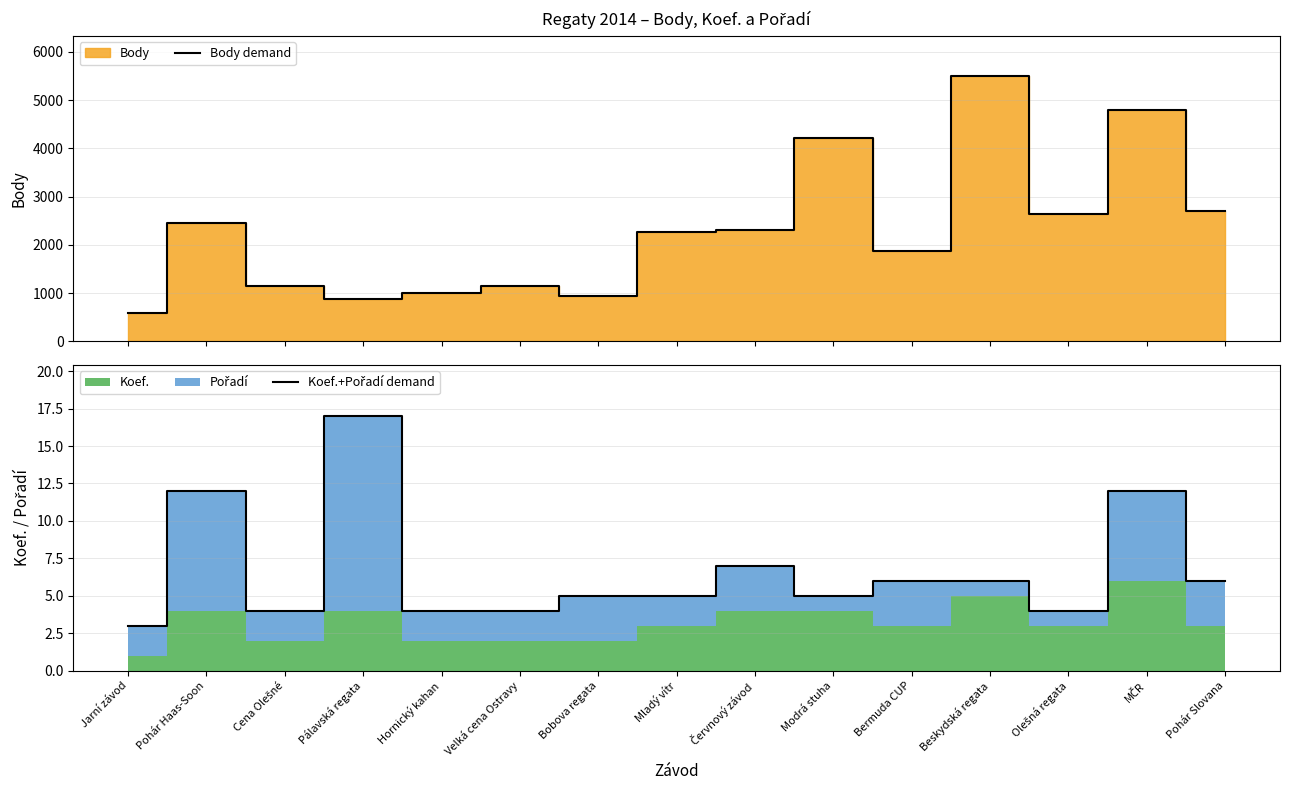

Reading right to left, transcribe all the data shown in this chart.

Body demand: 2708	4800	2637	5505	1872	4221	2312	2263	938	1156	998	870	1156	2452	578
Koef.+Pořadí demand: 6	12	4	6	6	5	7	5	5	4	4	17	4	12	3